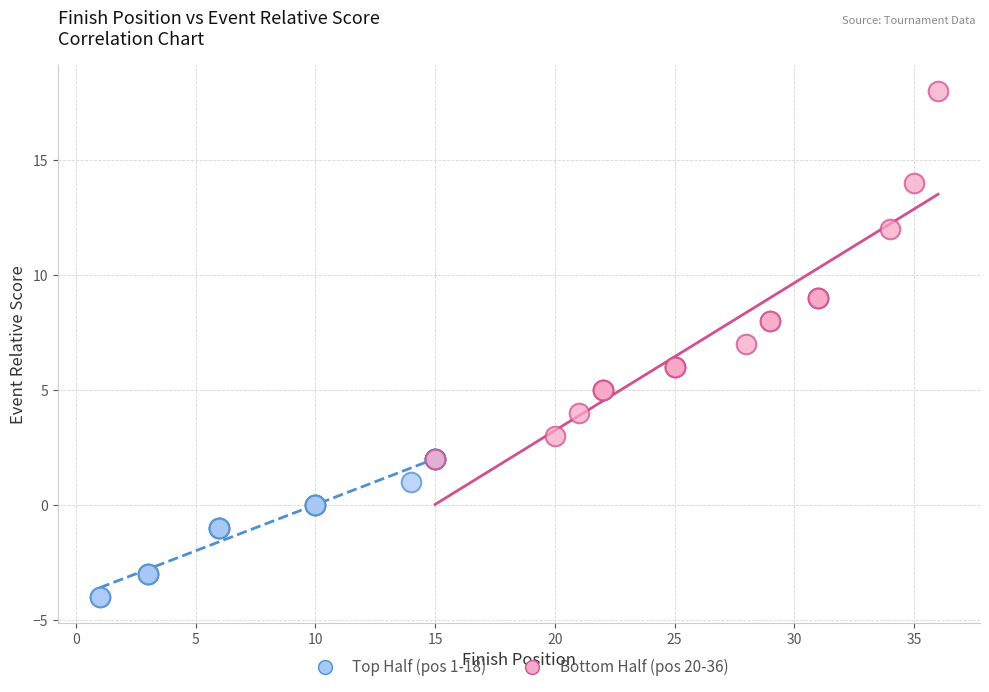

Which series reaches the minimum Y coordinate?

Top Half (pos 1-18)